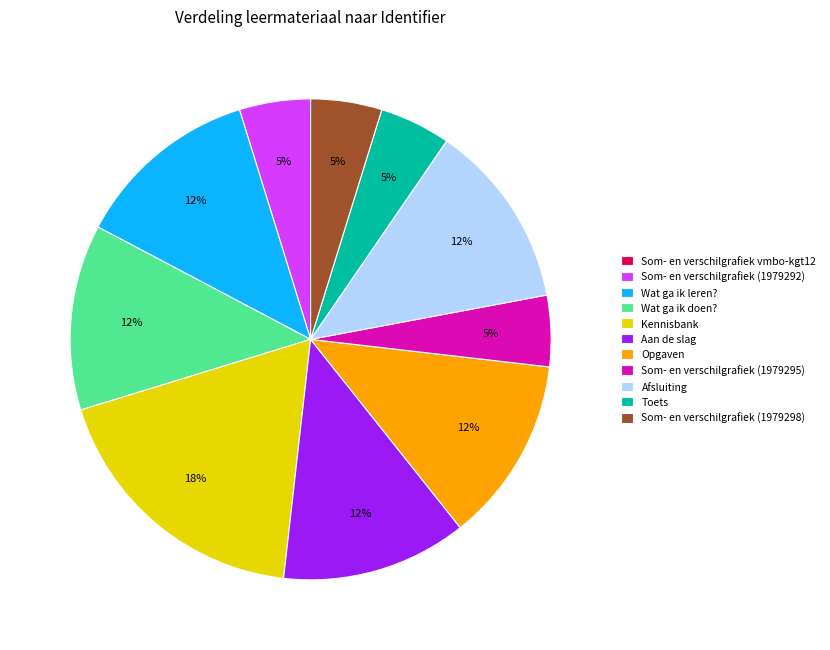

The Afsluiting slice represents 12% of the pie. True or false?

True